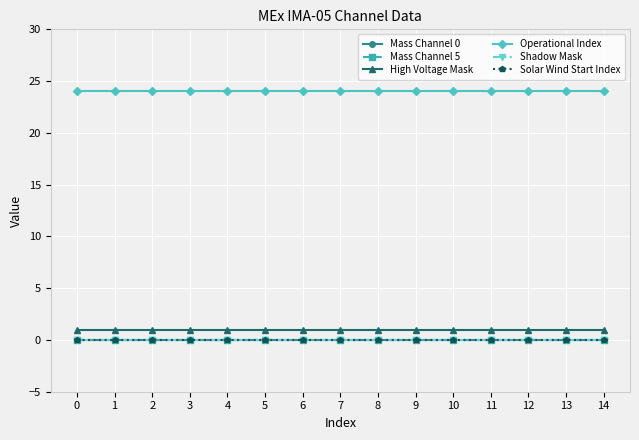

What are all the series names shown in the legend?

Mass Channel 0, Mass Channel 5, High Voltage Mask, Operational Index, Shadow Mask, Solar Wind Start Index